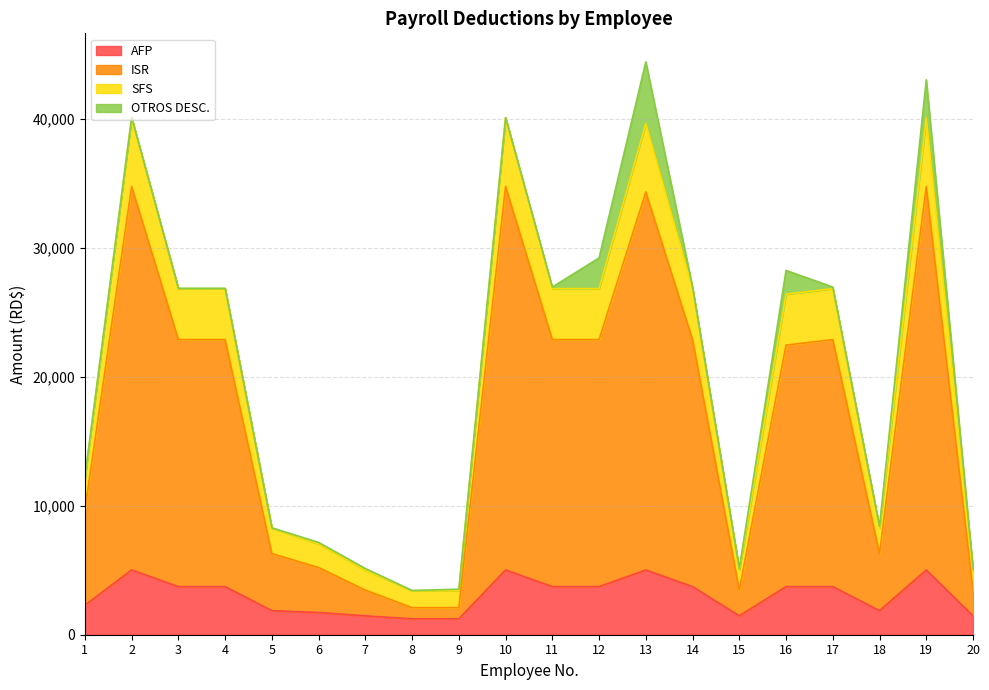

What is the maximum value for AFP?

5022.5